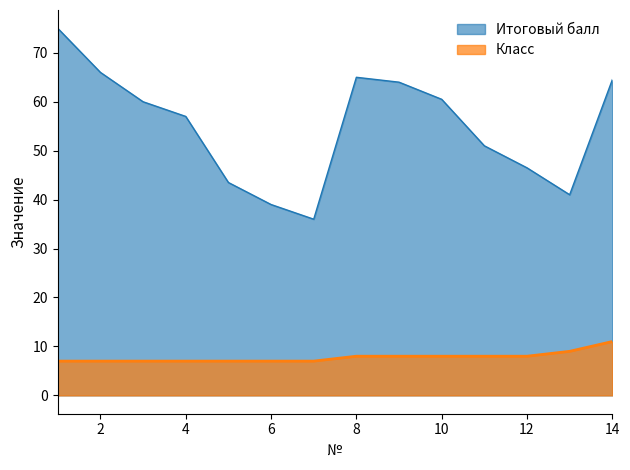

What is the minimum value for Класс?

7.0